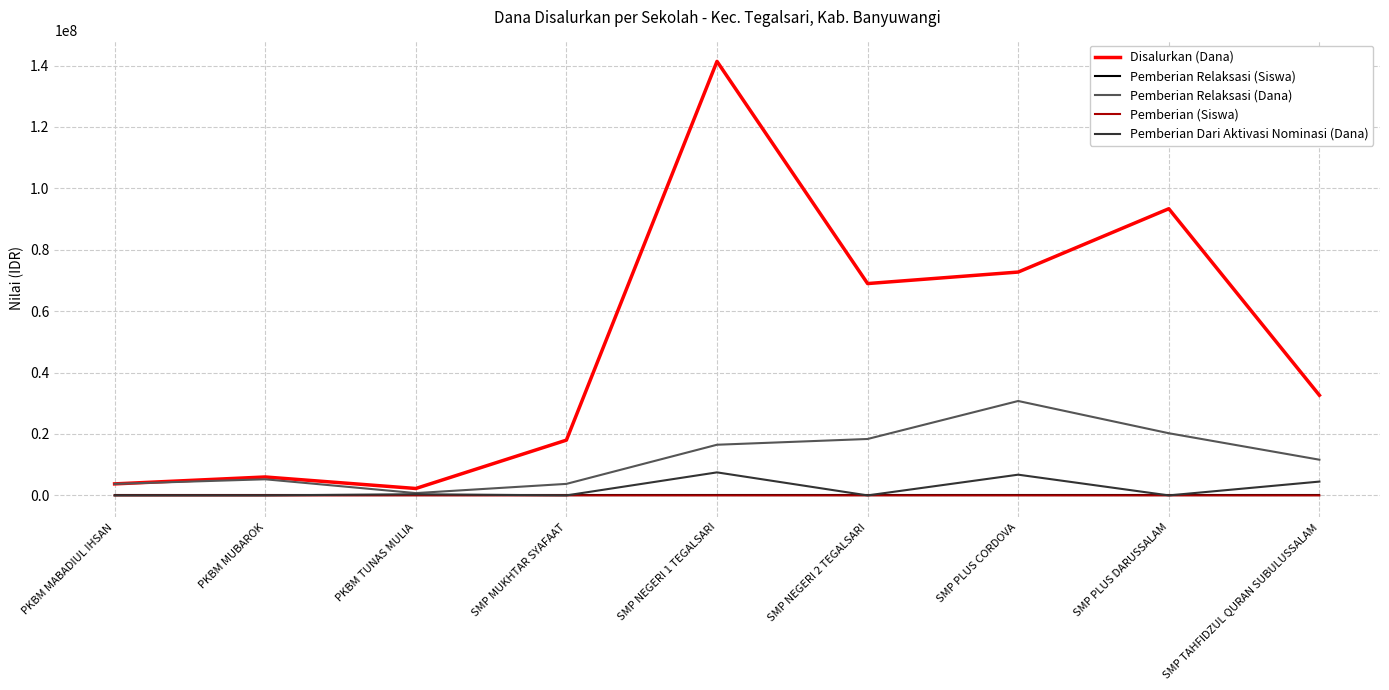

What is the difference between the maximum and minimum values in the Pemberian (Siswa) series?

190